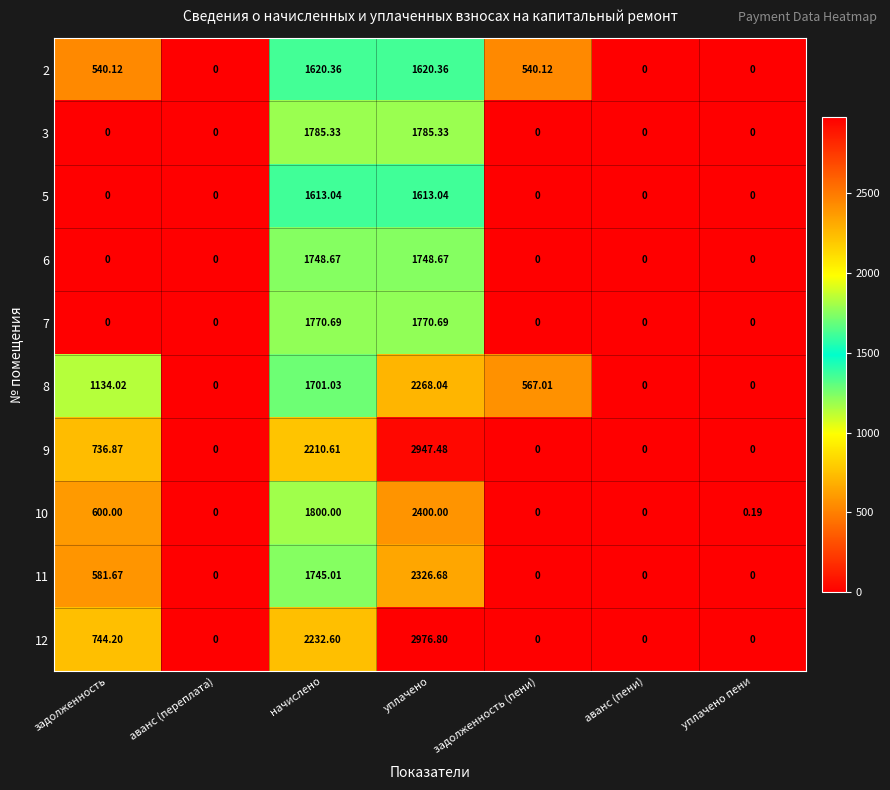

Which label corresponds to the largest value in the chart?

уплачено